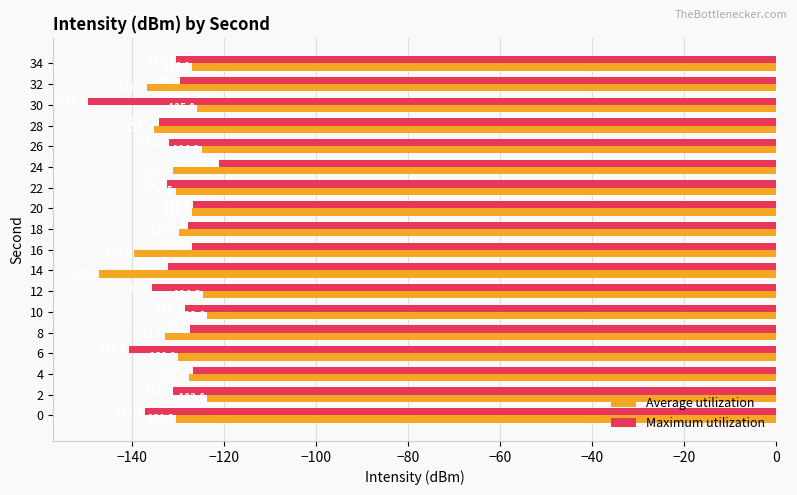

List the series in order of their overall mean, lowest first.

Maximum utilization, Average utilization